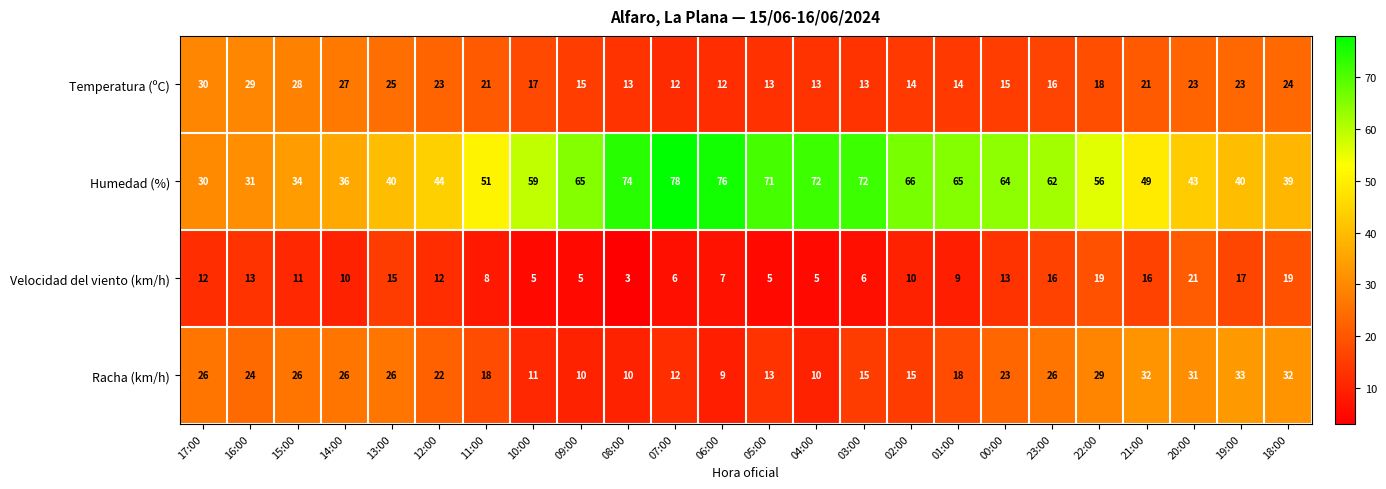

What is the spread (max minus min) of values at 13:00?

25